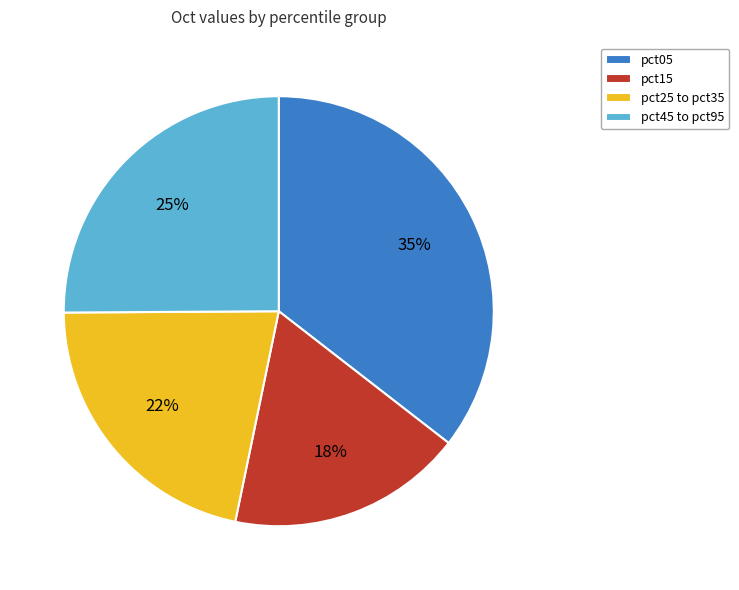

Approximately how many times larger is the value at pct05 compared to pct25 to pct35?

1.6